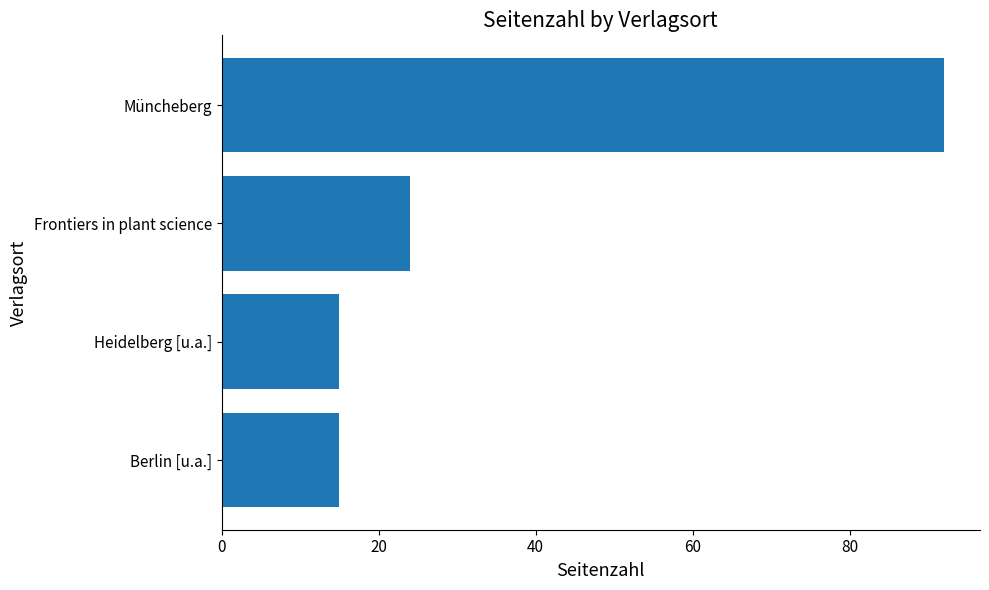

What is the smallest value displayed?

15